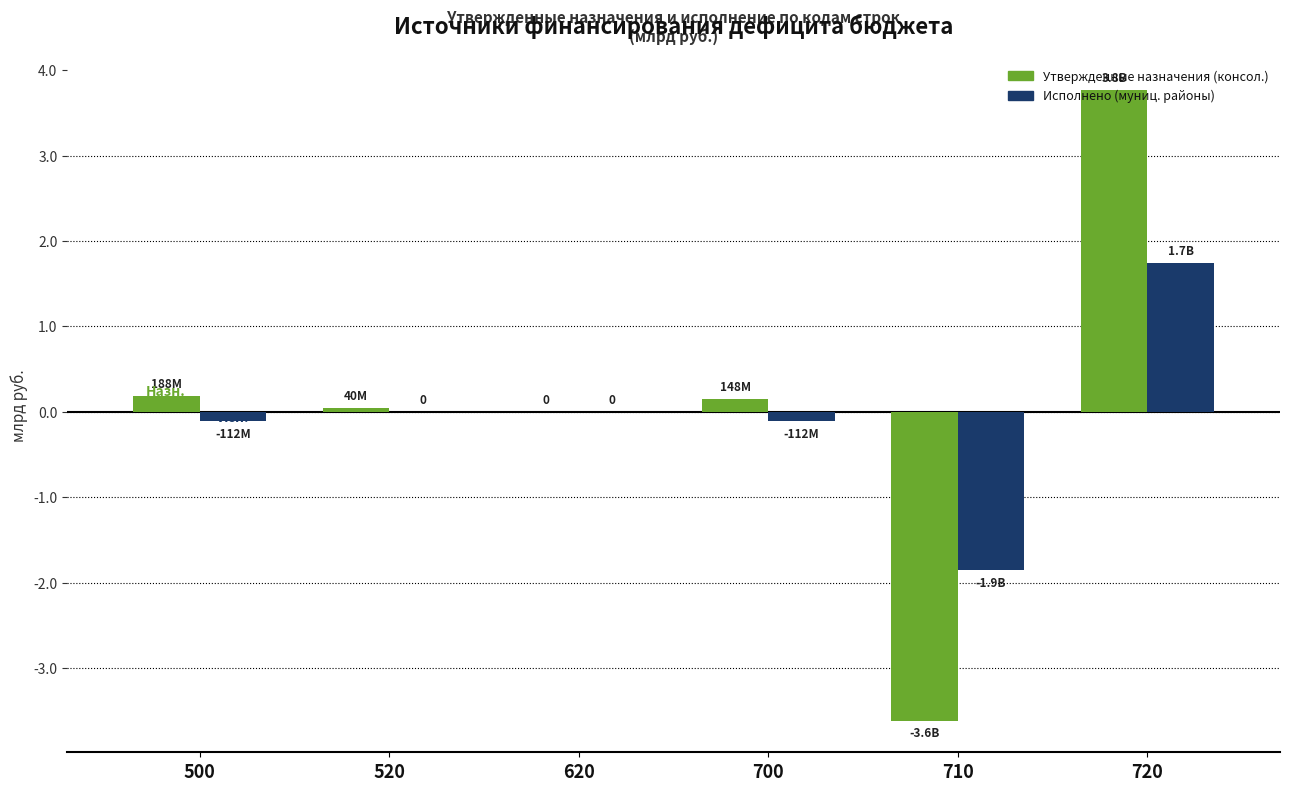

Which label corresponds to the largest value in the chart?

720